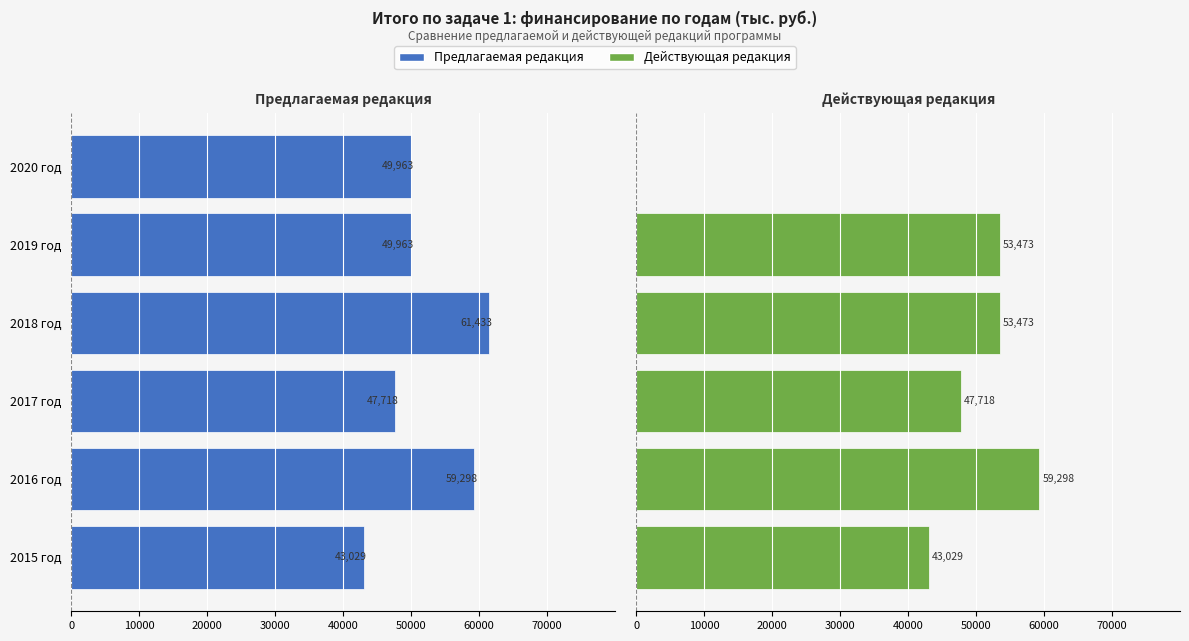

What are all the series names shown in the legend?

Предлагаемая редакция, Действующая редакция